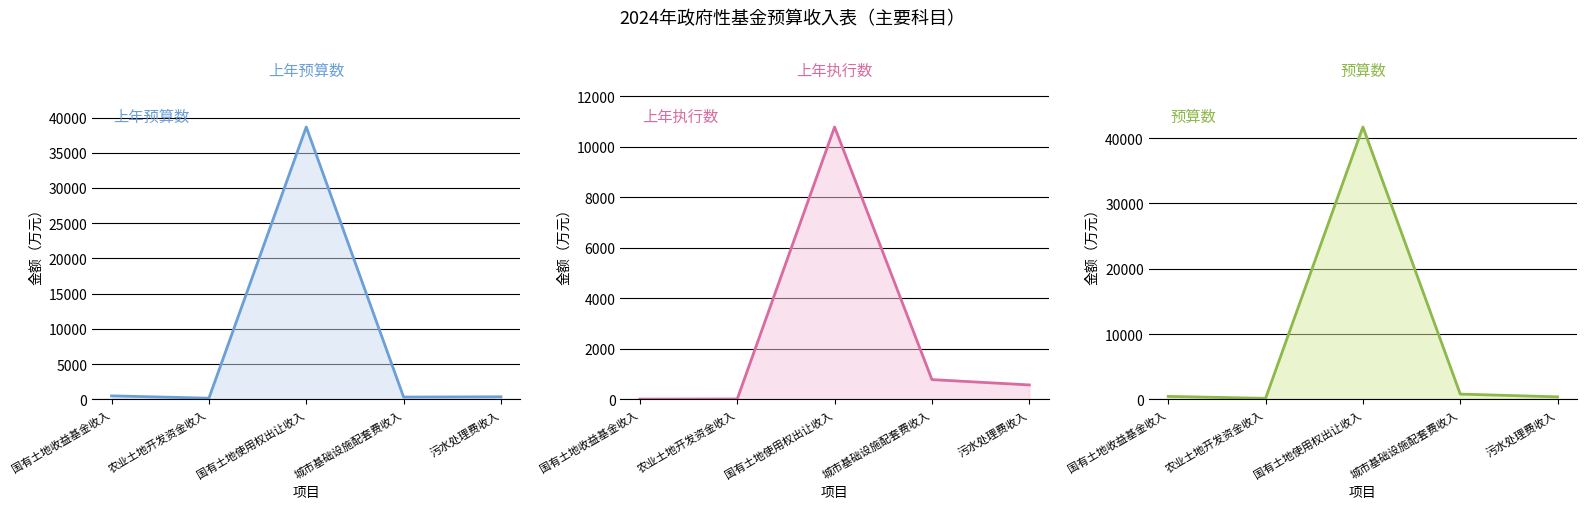

What position from the right is 城市基础设施配套费收入?

2